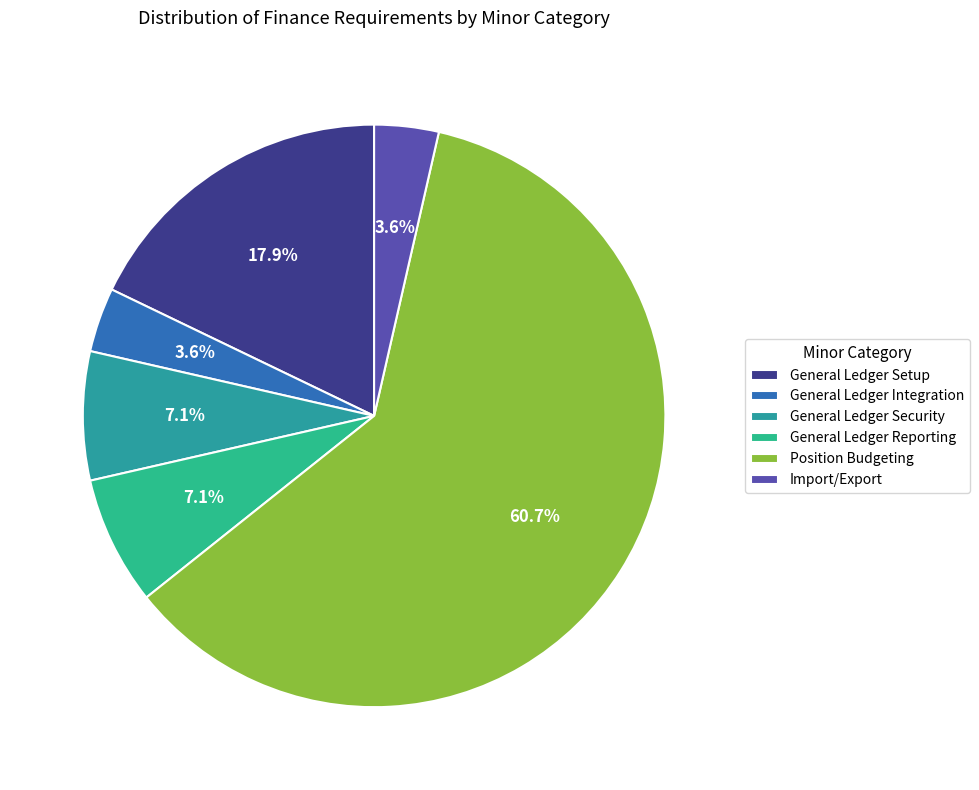

To the nearest percent, what percentage of the pie is General Ledger Integration?

4%